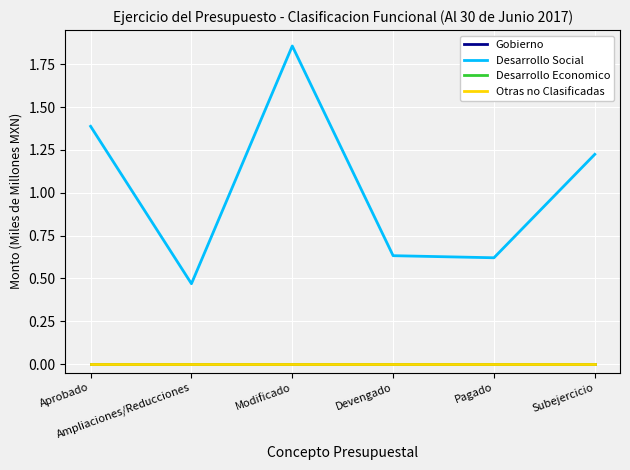

Does the chart have visible grid lines?

Yes